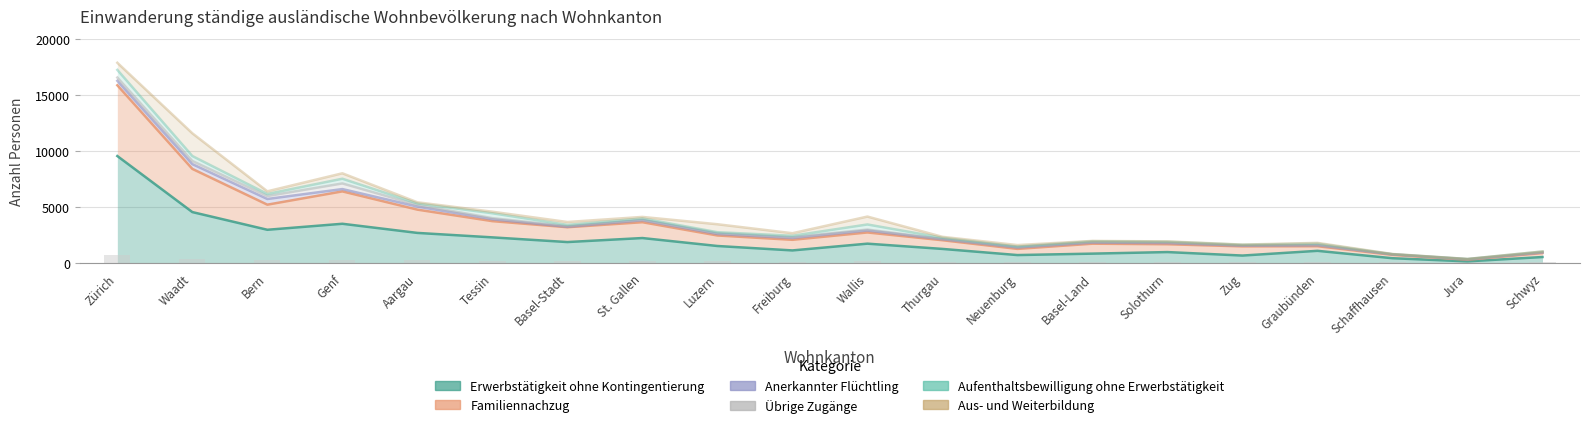

Reading left to right, transcribe all the data shown in this chart.

Erwerbstätigkeit ohne Kontingentierung: Zürich=9541	Waadt=4544	Bern=2966	Genf=3502	Aargau=2687	Tessin=2289	Basel-Stadt=1871	St. Gallen=2229	Luzern=1520	Freiburg=1125	Wallis=1728	Thurgau=1259	Neuenburg=711	Basel-Land=839	Solothurn=978	Zug=667	Graubünden=1089	Schaffhausen=430	Jura=149	Schwyz=537
Familiennachzug: Zürich=15851	Waadt=8395	Bern=5204	Genf=6389	Aargau=4762	Tessin=3736	Basel-Stadt=3194	St. Gallen=3641	Luzern=2458	Freiburg=2071	Wallis=2727	Thurgau=2034	Neuenburg=1261	Basel-Land=1725	Solothurn=1676	Zug=1486	Graubünden=1500	Schaffhausen=728	Jura=298	Schwyz=892
Anerkannter Flüchtling: Zürich=16250	Waadt=8823	Bern=5712	Genf=6596	Aargau=5037	Tessin=3906	Basel-Stadt=3225	St. Gallen=3817	Luzern=2593	Freiburg=2238	Wallis=2903	Thurgau=2118	Neuenburg=1383	Basel-Land=1824	Solothurn=1779	Zug=1546	Graubünden=1588	Schaffhausen=768	Jura=327	Schwyz=943
Übrige Zugänge: Zürich=16540	Waadt=9099	Bern=5973	Genf=7098	Aargau=5183	Tessin=4002	Basel-Stadt=3287	St. Gallen=3857	Luzern=2668	Freiburg=2304	Wallis=2984	Thurgau=2139	Neuenburg=1426	Basel-Land=1874	Solothurn=1849	Zug=1571	Graubünden=1611	Schaffhausen=784	Jura=349	Schwyz=970
Aufenthaltsbewilligung ohne Erwerbstätigkeit: Zürich=17222	Waadt=9543	Bern=6161	Genf=7518	Aargau=5321	Tessin=4440	Basel-Stadt=3403	St. Gallen=3980	Luzern=2750	Freiburg=2433	Wallis=3440	Thurgau=2256	Neuenburg=1473	Basel-Land=1948	Solothurn=1904	Zug=1631	Graubünden=1733	Schaffhausen=792	Jura=362	Schwyz=1030
Aus- und Weiterbildung: Zürich=17859	Waadt=11570	Bern=6396	Genf=8003	Aargau=5418	Tessin=4577	Basel-Stadt=3660	St. Gallen=4113	Luzern=3460	Freiburg=2659	Wallis=4144	Thurgau=2338	Neuenburg=1602	Basel-Land=1971	Solothurn=1930	Zug=1645	Graubünden=1798	Schaffhausen=806	Jura=364	Schwyz=1030